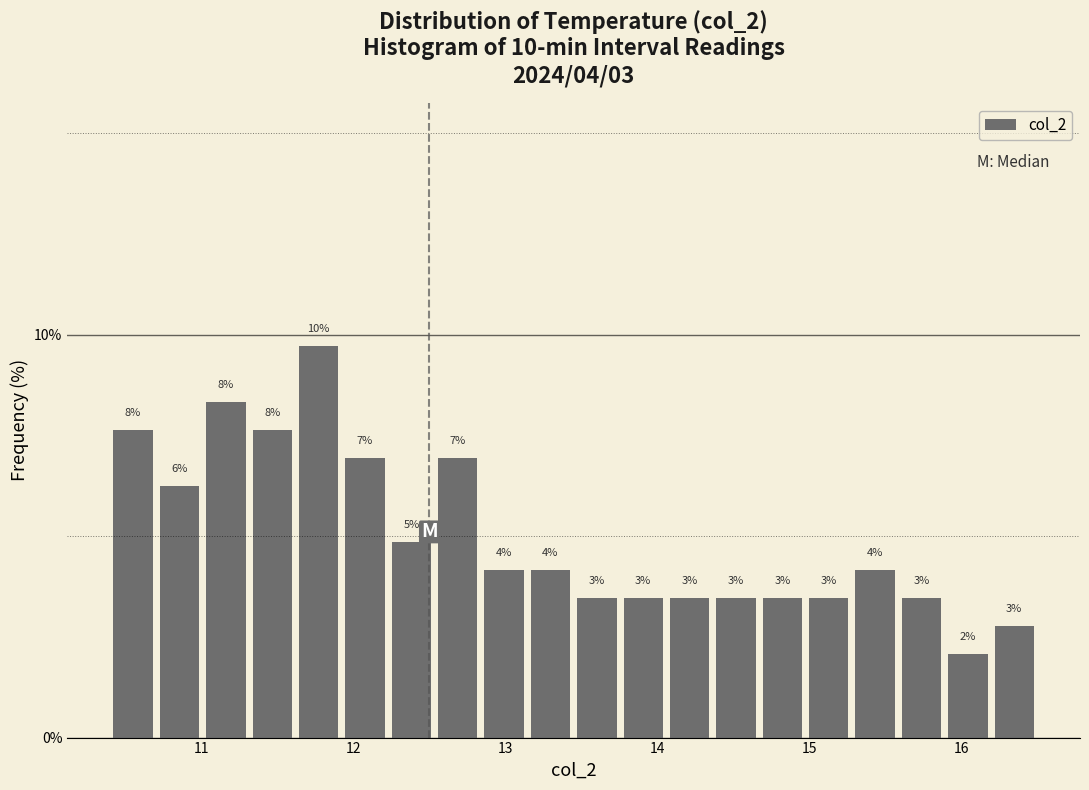

Read against the x-axis, roughly where is the centre of the tallest bar?

11.8